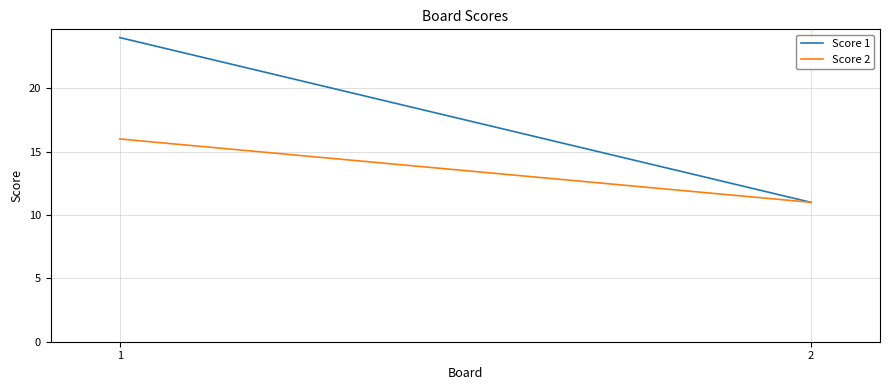

List the series in order of their overall mean, highest first.

Score 1, Score 2